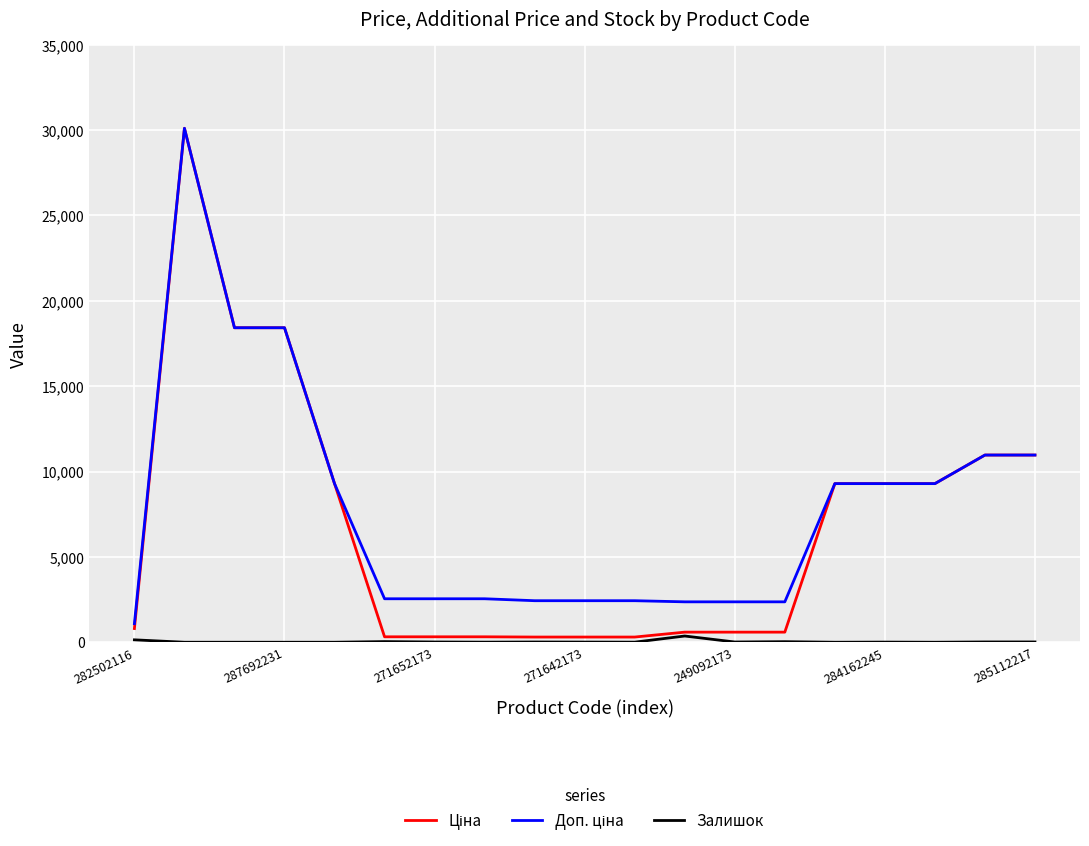

True or false: Залишок and Ціна intersect in this chart.

False